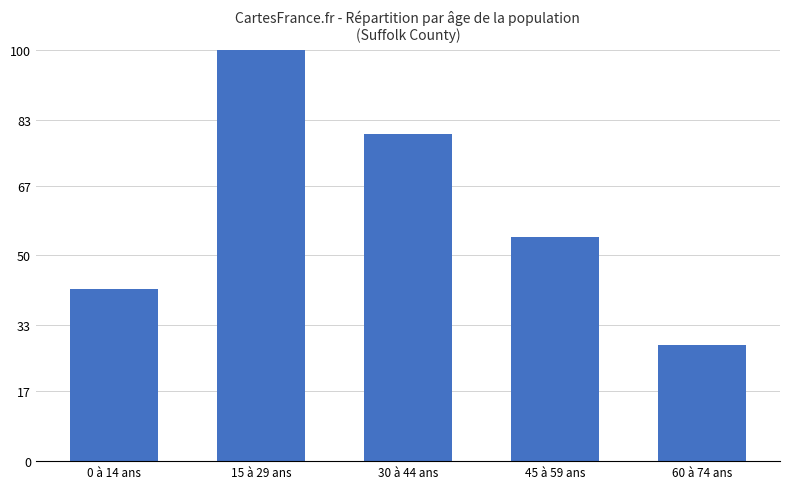

How many values exceed 54?

3